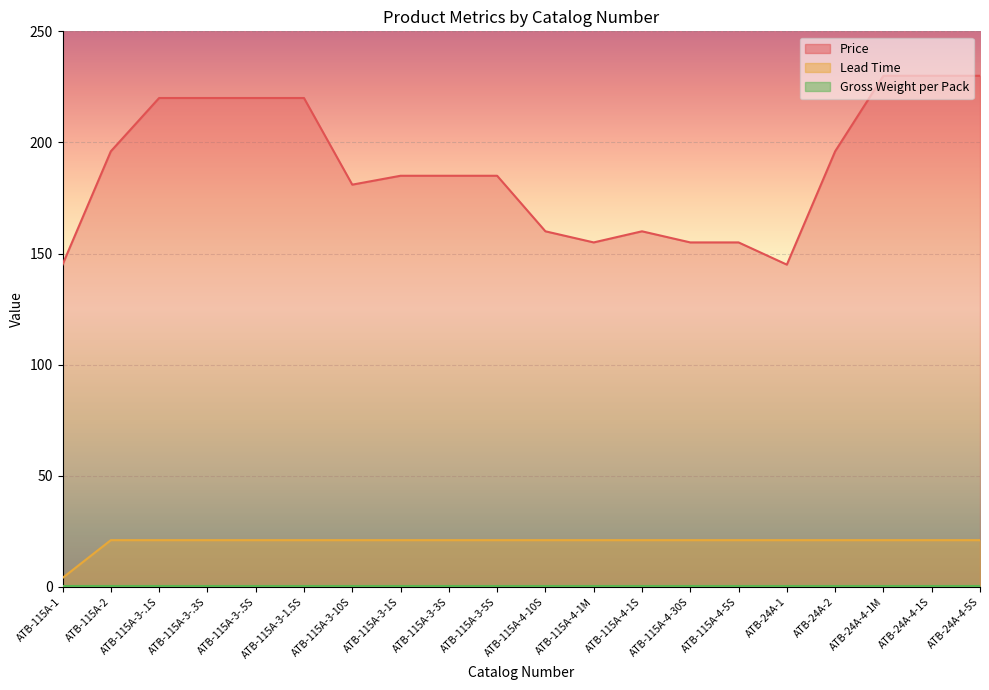

At how many categories does at least one series exceed 211?

7